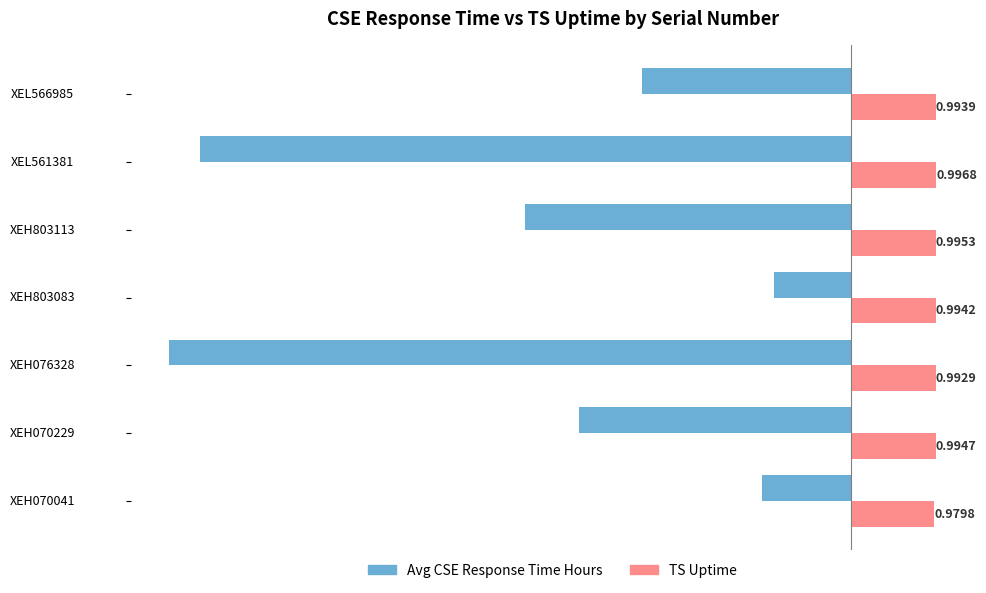

How many categories are shown in the chart?

7